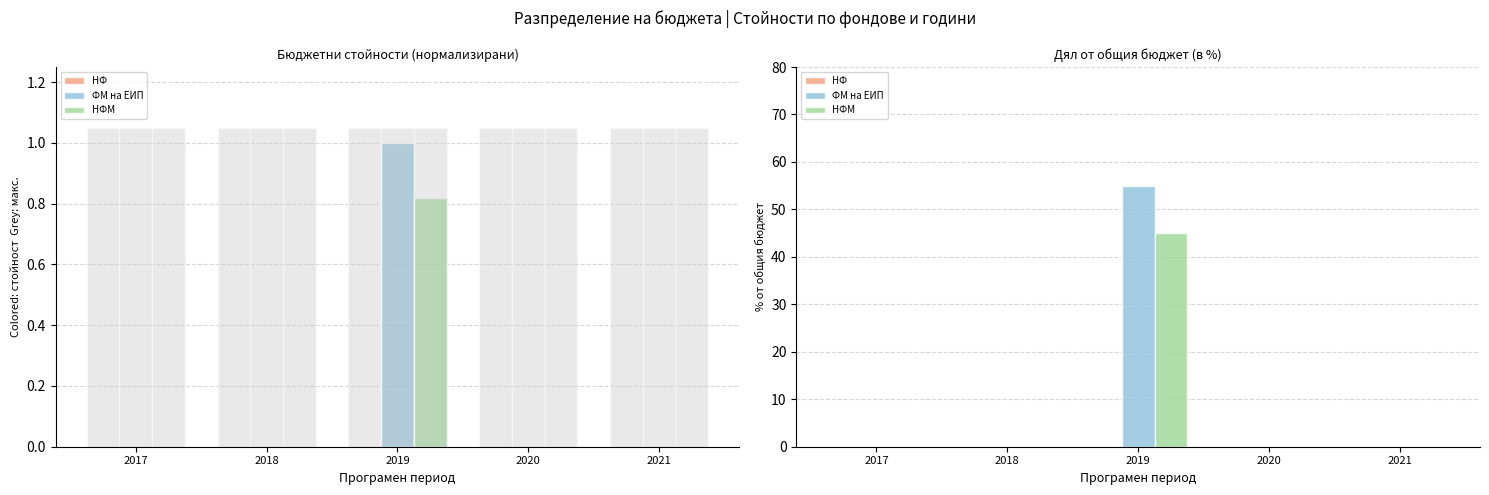

Reading left to right, transcribe all the data shown in this chart.

НФ: 0.0	0.0	0.0	0.0	0.0
ФМ на ЕИП: 0.0	0.0	55.0	0.0	0.0
НФМ: 0.0	0.0	45.0	0.0	0.0